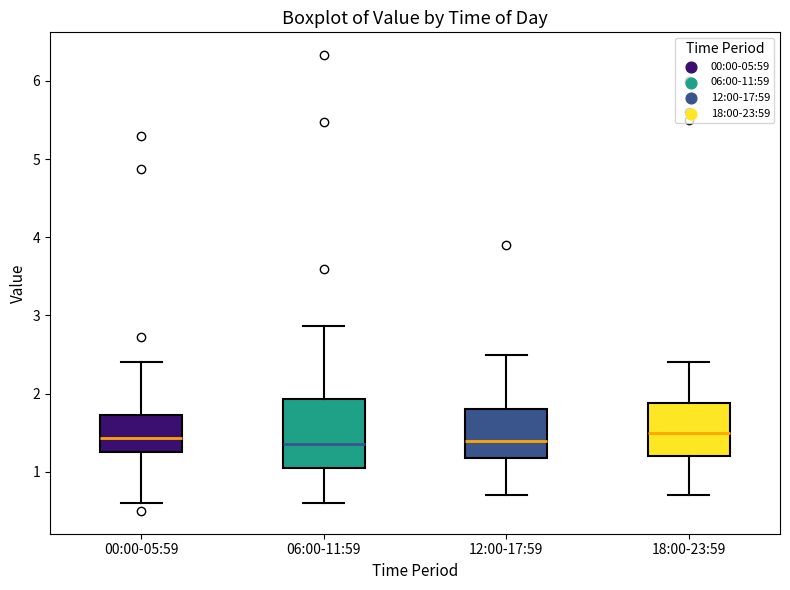

Reading left to right, read every box against the y-axis: the position of its median line, the range the box covers, and the ends of its whiskers. The values are not printed on the chart, so give them approximately, as read against the axis.

00:00-05:59: median 1.4, box 1.3 to 1.7, whiskers 0.6 to 2.4
06:00-11:59: median 1.4, box 1.1 to 1.9, whiskers 0.6 to 2.9
12:00-17:59: median 1.4, box 1.2 to 1.8, whiskers 0.7 to 2.5
18:00-23:59: median 1.5, box 1.2 to 1.9, whiskers 0.7 to 2.4